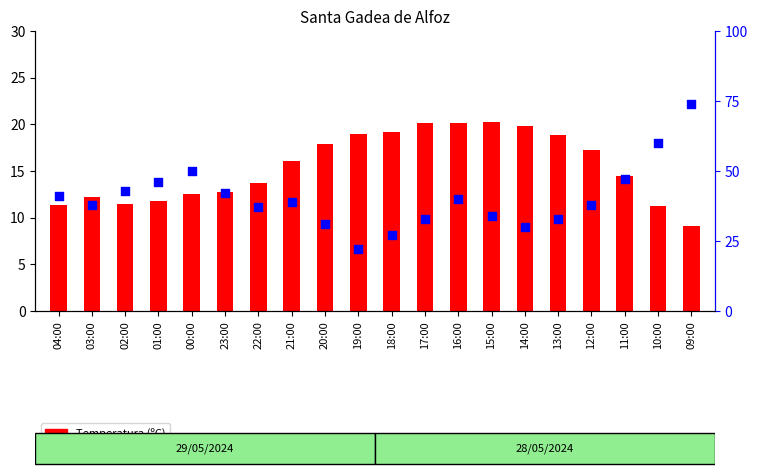

Which series contains the highest Y value?

Humitat (%)